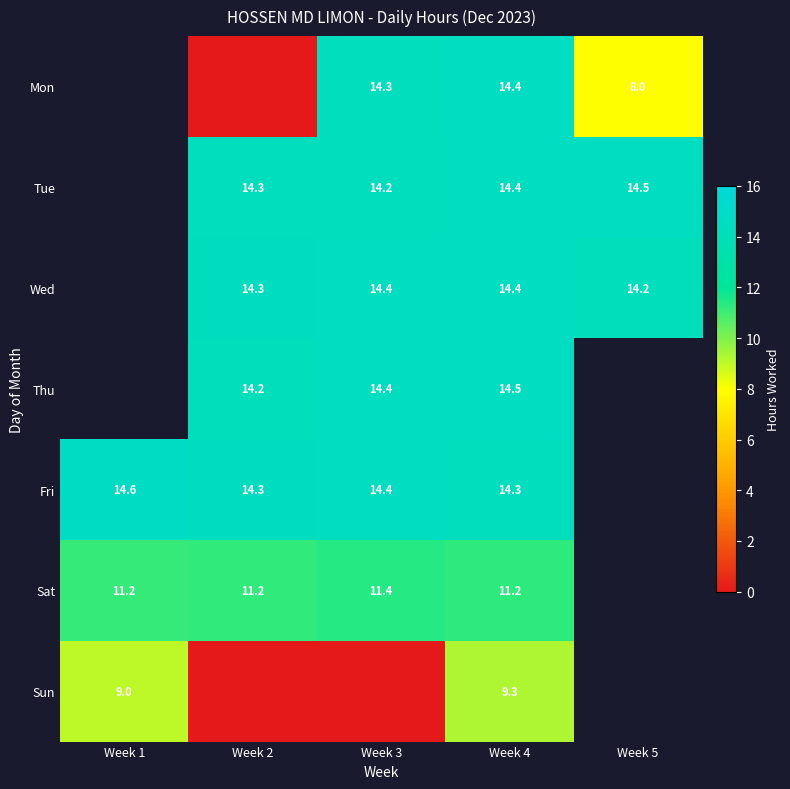

Is it true that Fri equals 9.7 at Week 1?

False